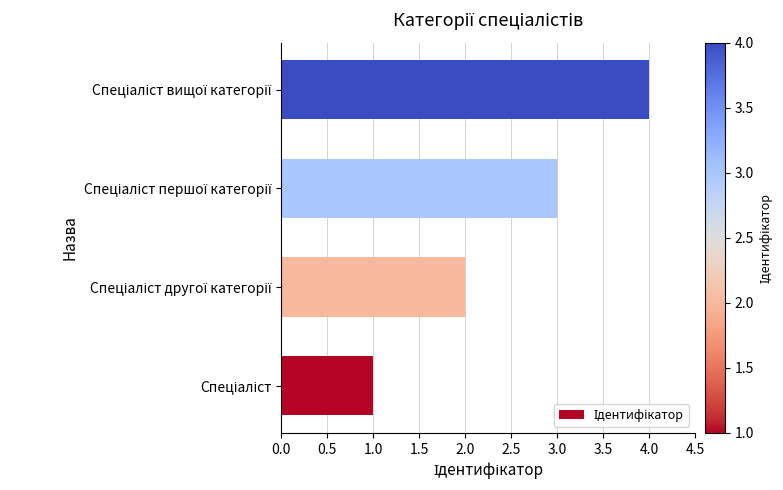

What is the difference between the maximum and minimum values?

3